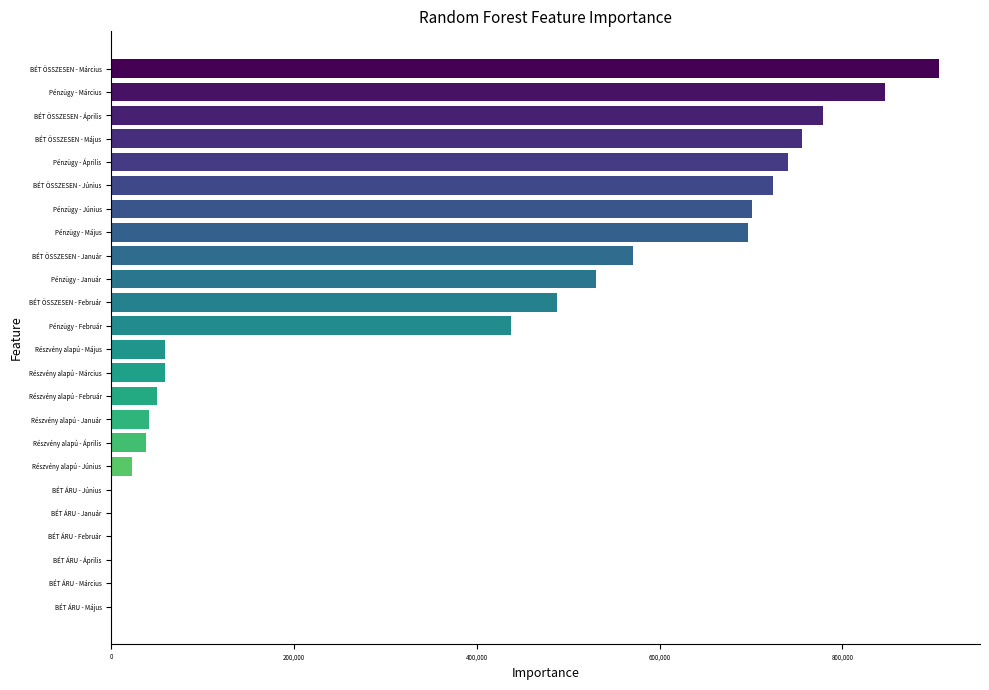

How many categories are shown in the chart?

24